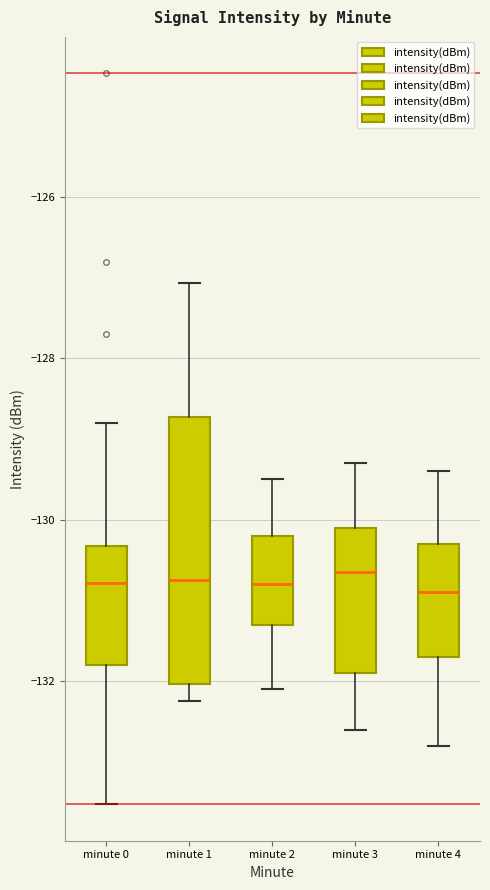

Reading left to right, transcribe this box plot: for each box, give where its median line is, the range the box spans, and where its two whiskers end, as read against the y-axis. The values are not printed on the chart, so give them approximately, as read against the axis.

minute 0: median -130.8, box -131.8 to -130.4, whiskers -133.6 to -128.8
minute 1: median -130.8, box -132.0 to -128.8, whiskers -132.2 to -127.0
minute 2: median -130.8, box -131.2 to -130.2, whiskers -132.0 to -129.4
minute 3: median -130.6, box -131.8 to -130.0, whiskers -132.6 to -129.2
minute 4: median -130.8, box -131.6 to -130.2, whiskers -132.8 to -129.4